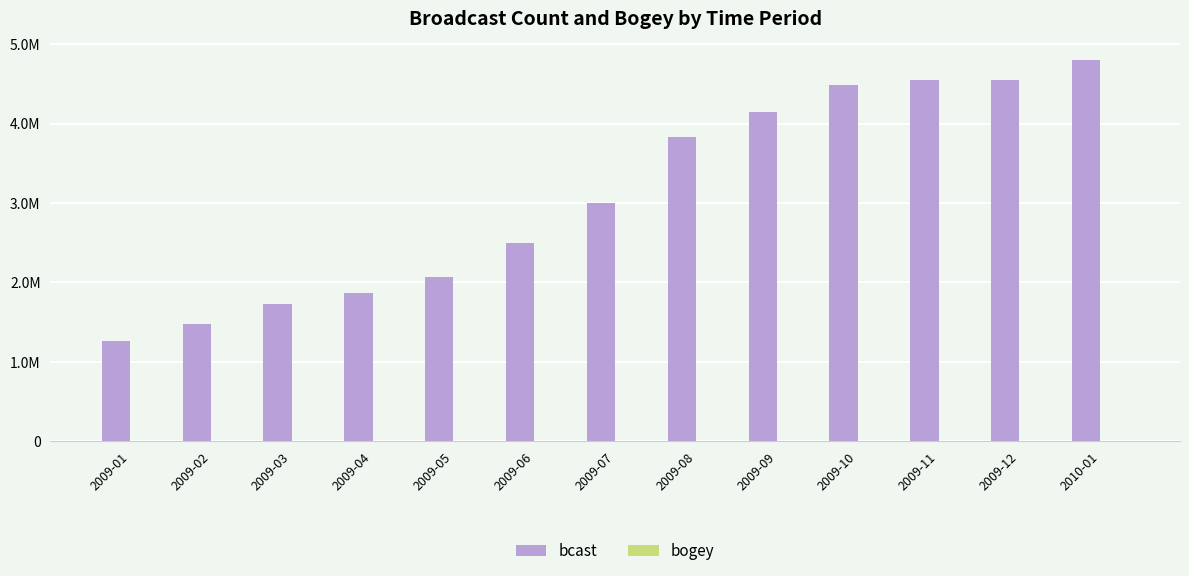

Does the chart contain stacked bars?

No